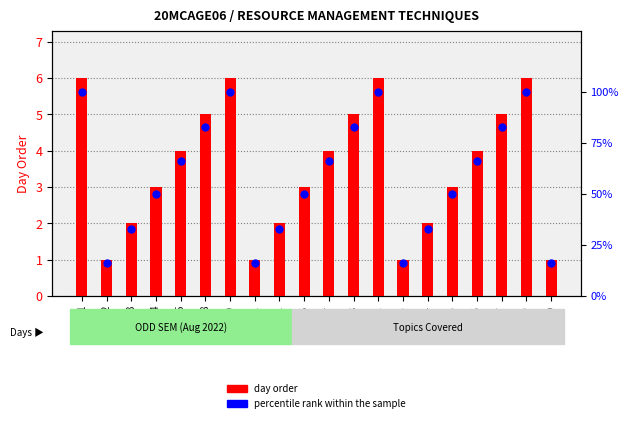

At how many categories does at least one series exceed 88?

4